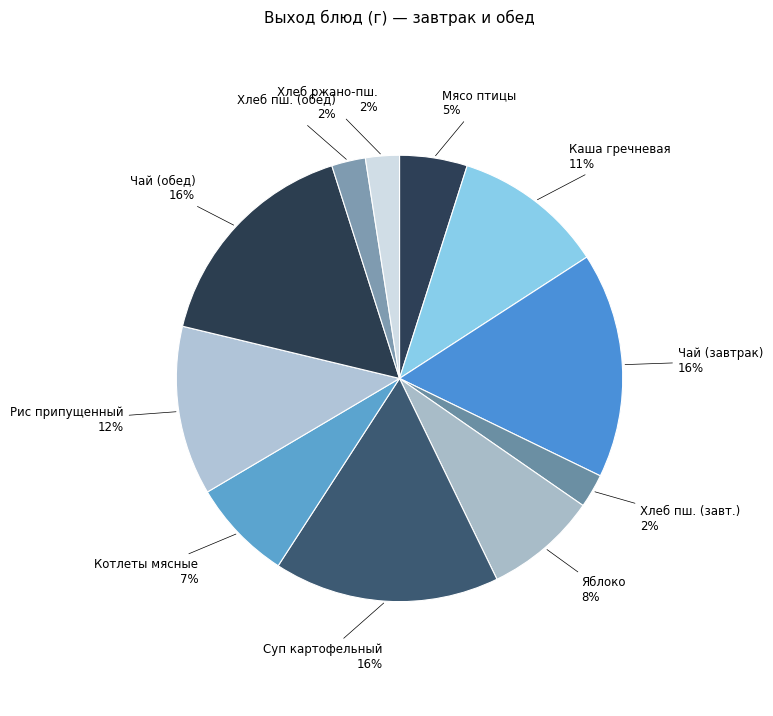

Count the number of slices in the pie.

11